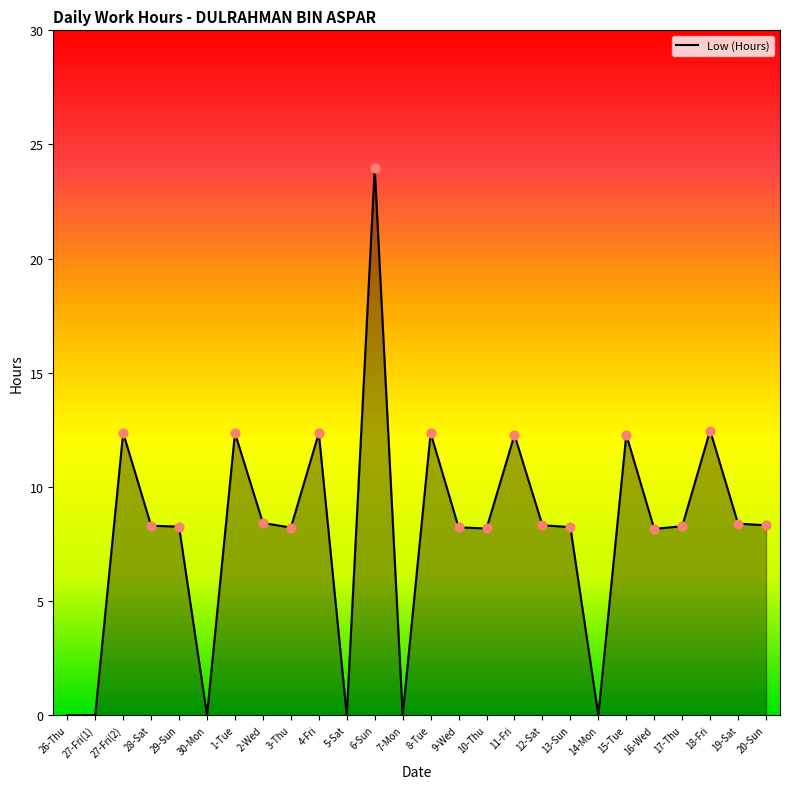

Which has a higher value, 7-Mon or 13-Sun?

13-Sun